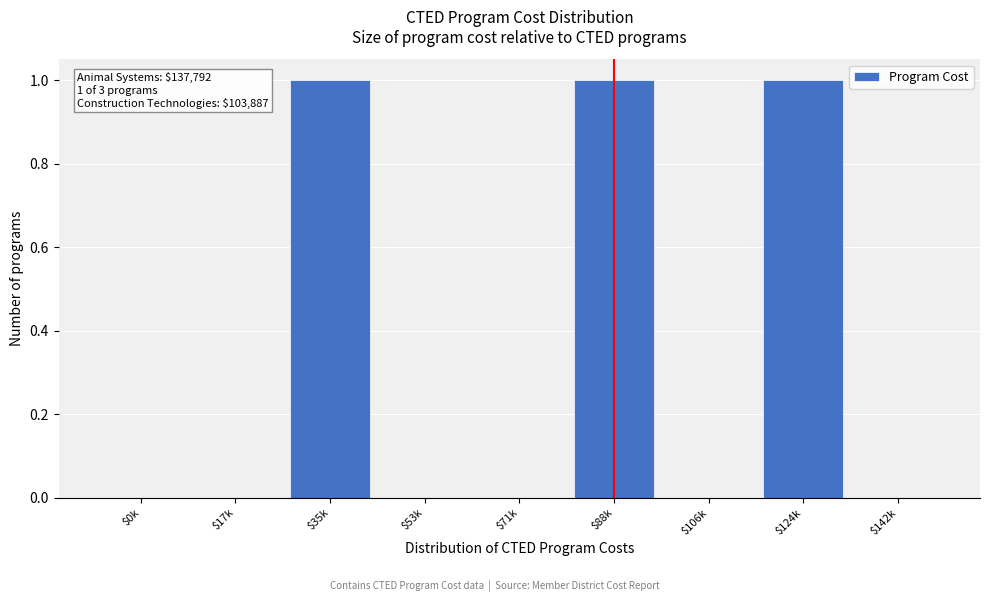

The value at $0k is 1. True or false?

False